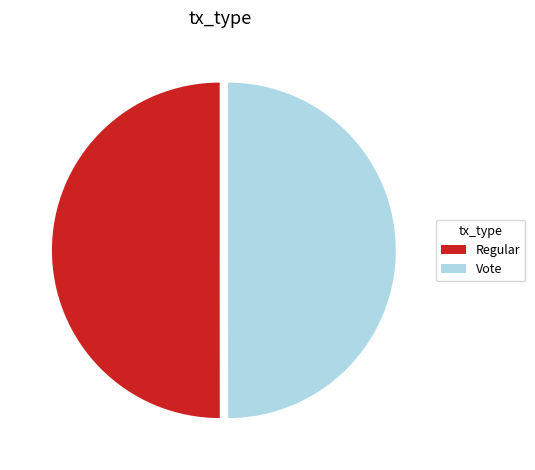

Combined, do Regular and Vote account for over 50%?

Yes